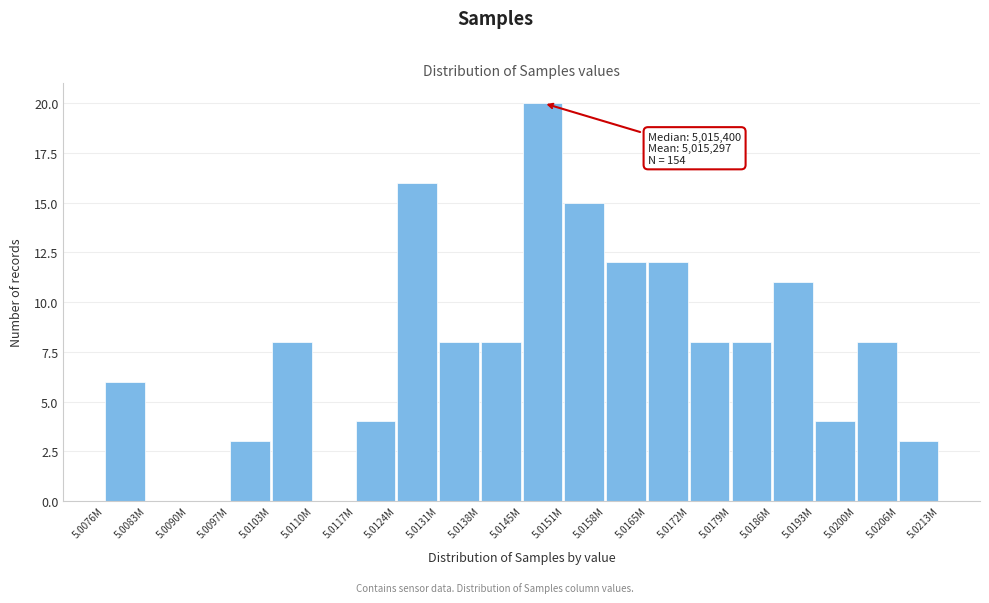

Reading left to right, transcribe all the data shown in this chart.

5.0076M=6	5.0083M=0	5.0090M=0	5.0097M=3	5.0103M=8	5.0110M=0	5.0117M=4	5.0124M=16	5.0131M=8	5.0138M=8	5.0145M=20	5.0151M=15	5.0158M=12	5.0165M=12	5.0172M=8	5.0179M=8	5.0186M=11	5.0193M=4	5.0200M=8	5.0206M=3